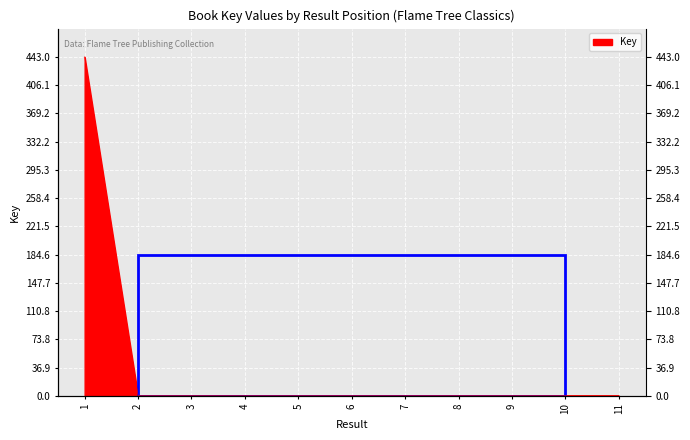

Reading right to left, what are all the values shown in this chart?

0.1	0.1	0.0	0.1	0.0	0.0	0.0	0.0	0.1	0.0	443.0